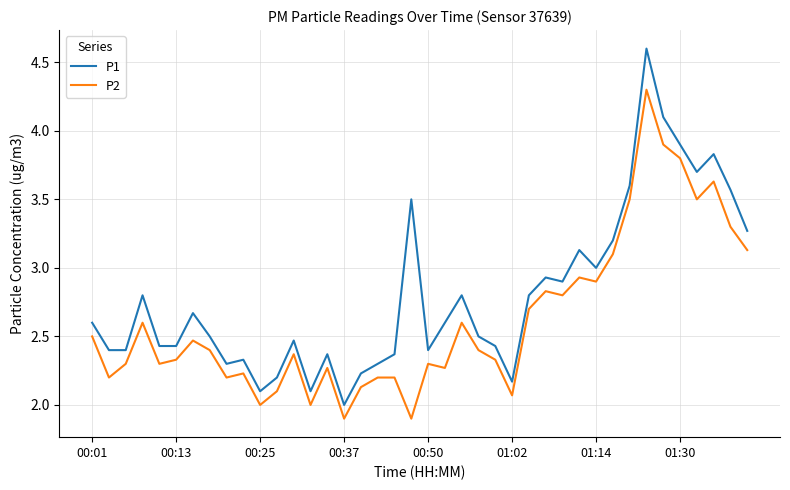

List the series in order of their peak value, highest first.

P1, P2